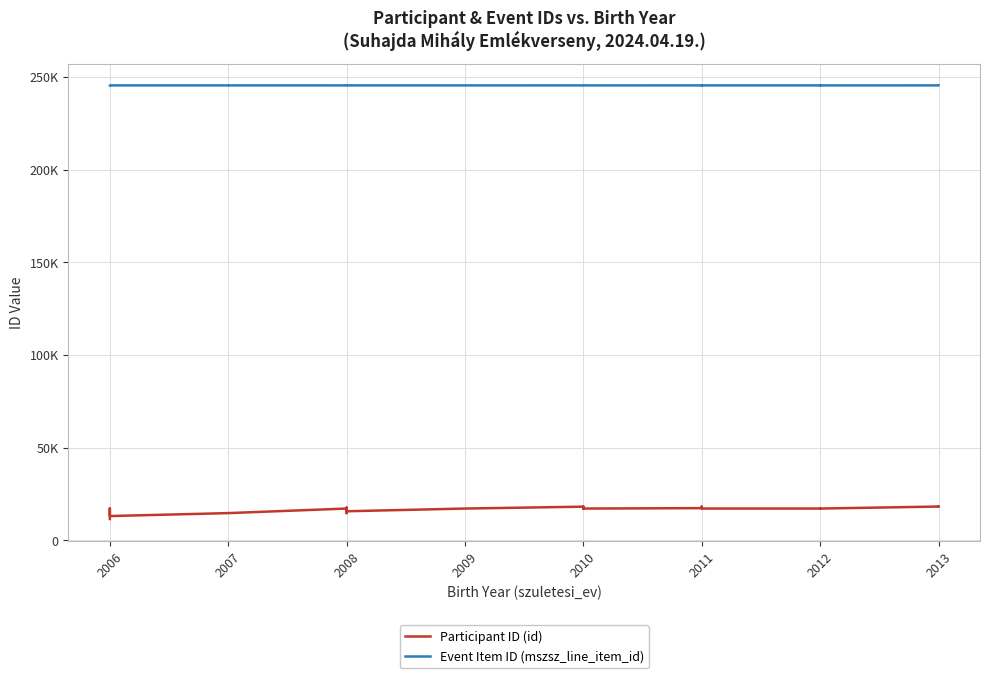

Rank the series by their average value, from highest to lowest.

Event Item ID (mszsz_line_item_id), Participant ID (id)